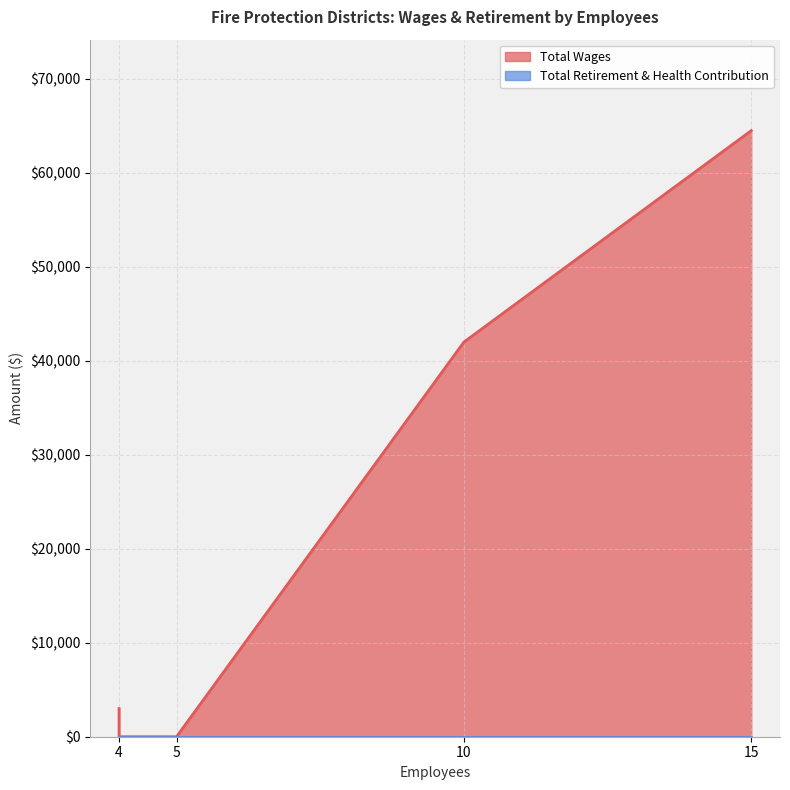

The Total Wages series shows -43175 at Doyle. True or false?

False